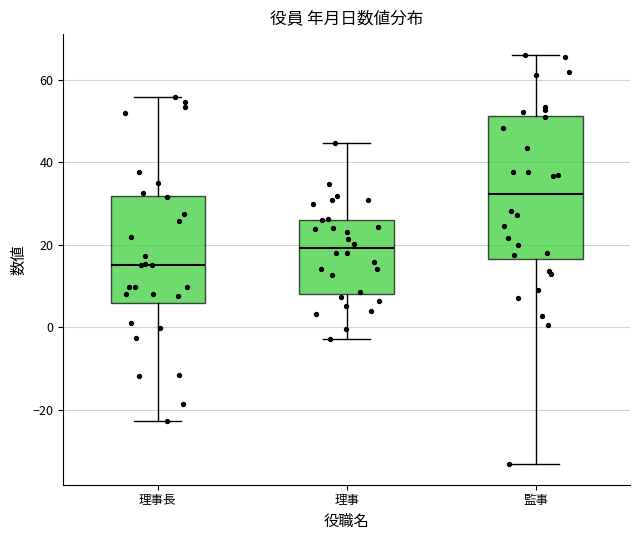

Comparing the boxes themselves (not the whiskers), which one is the tallest?

監事